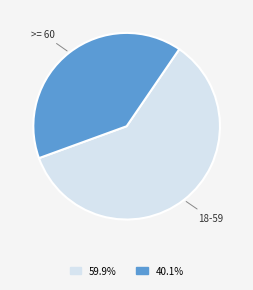

What is the largest slice in the pie chart?

18-59